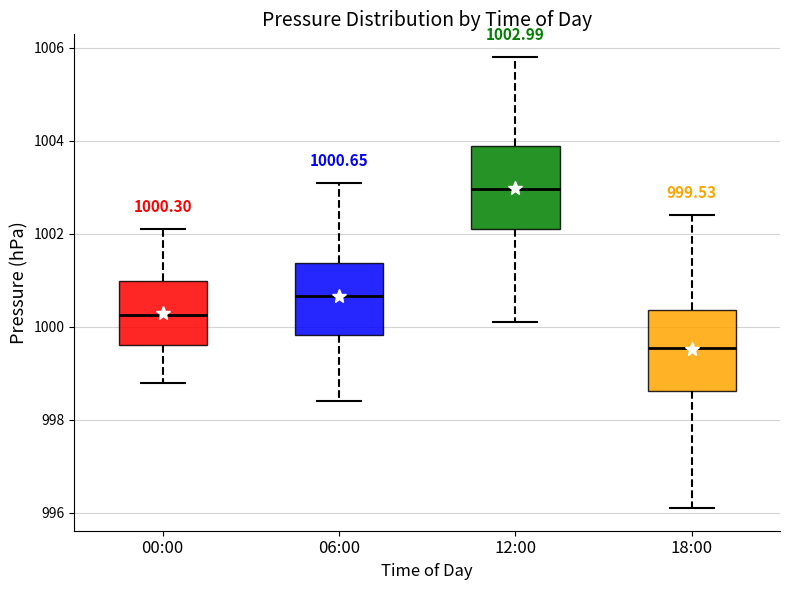

Which box has the highest median line?

12:00